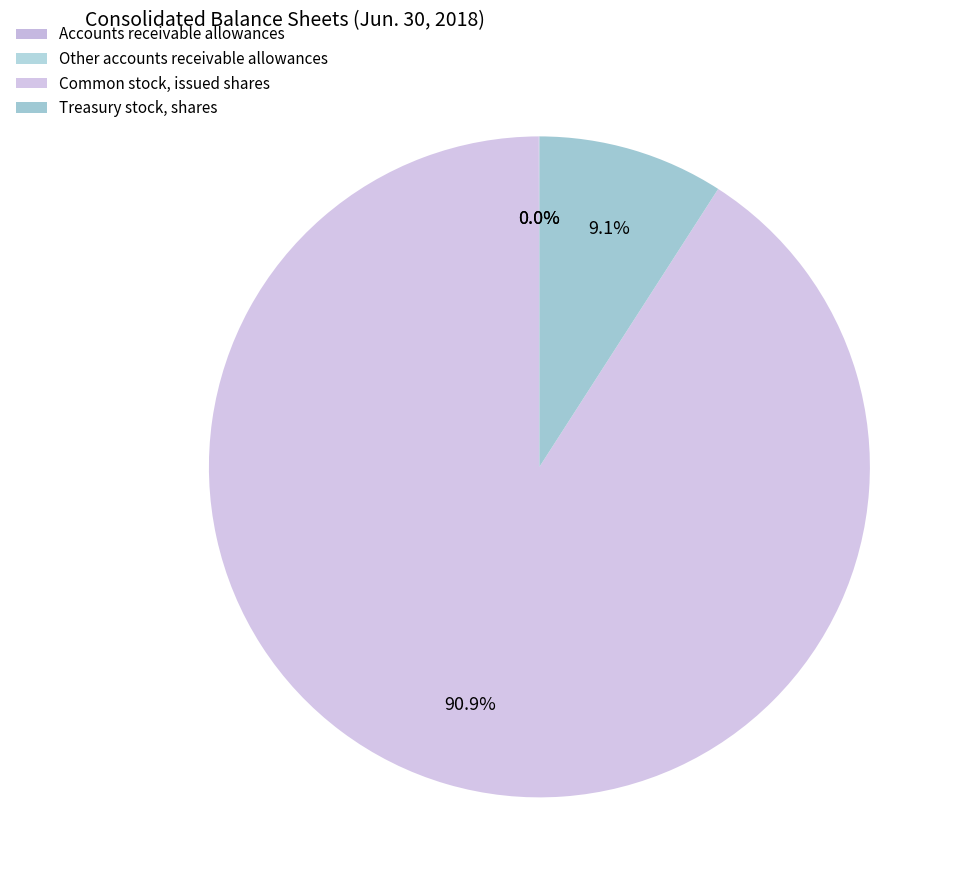

How much of the chart is everything except Common stock, issued shares?

9.1%